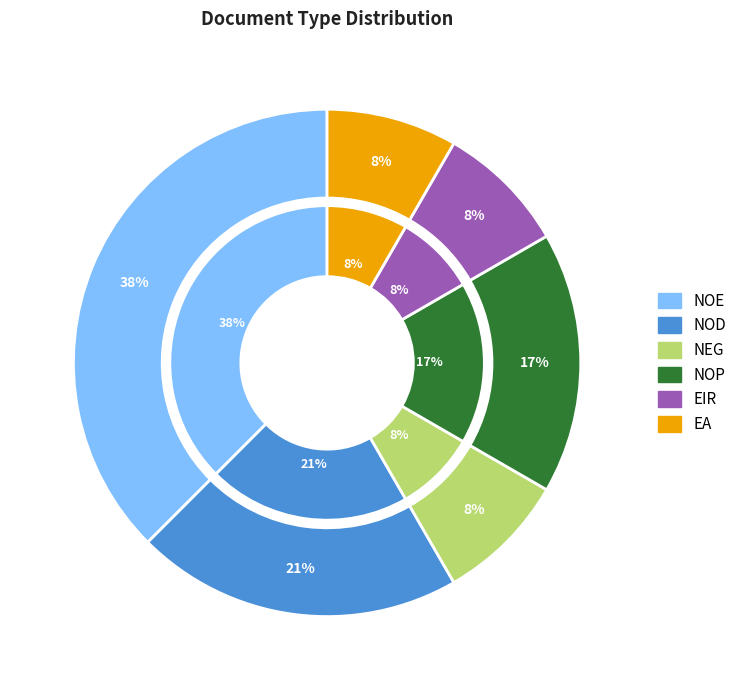

How many slices are in this pie chart?

6